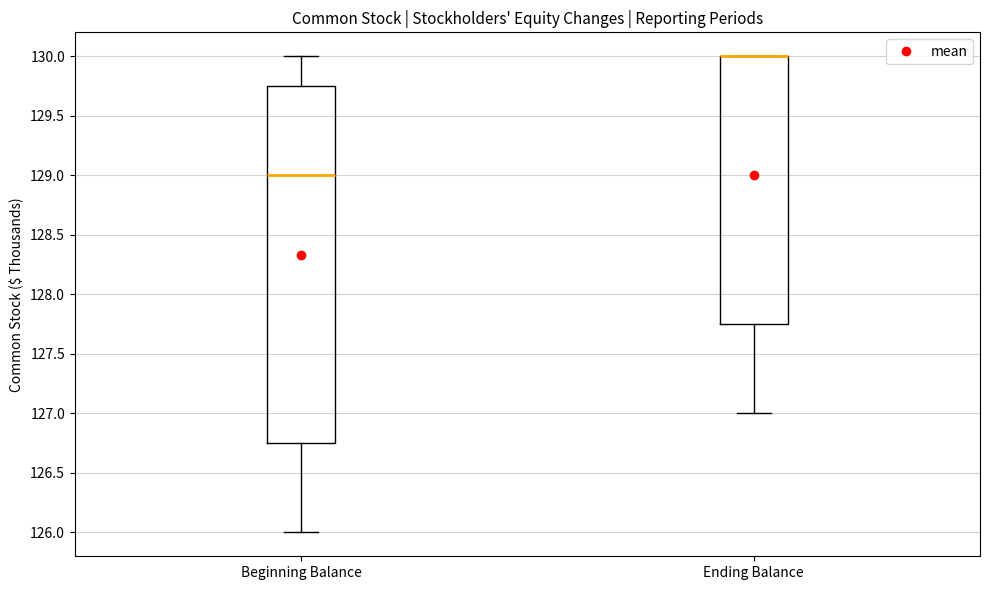

Where does the upper whisker of the box for Beginning Balance end on the y-axis? The values are not printed on the chart, so give them approximately, as read against the axis.

130.00